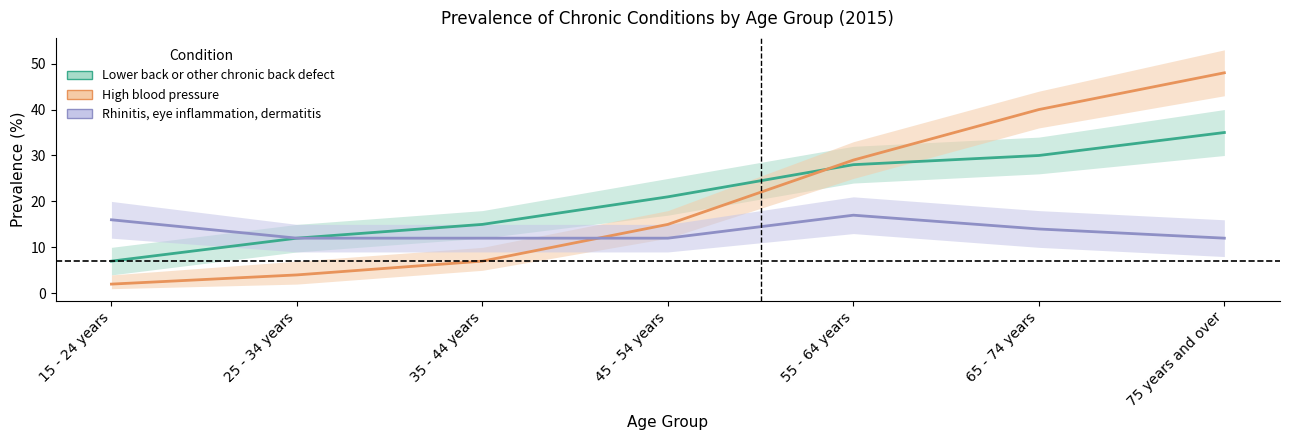

Which series changed the most between 15 - 24 years and 45 - 54 years?

Lower back or other chronic back defect